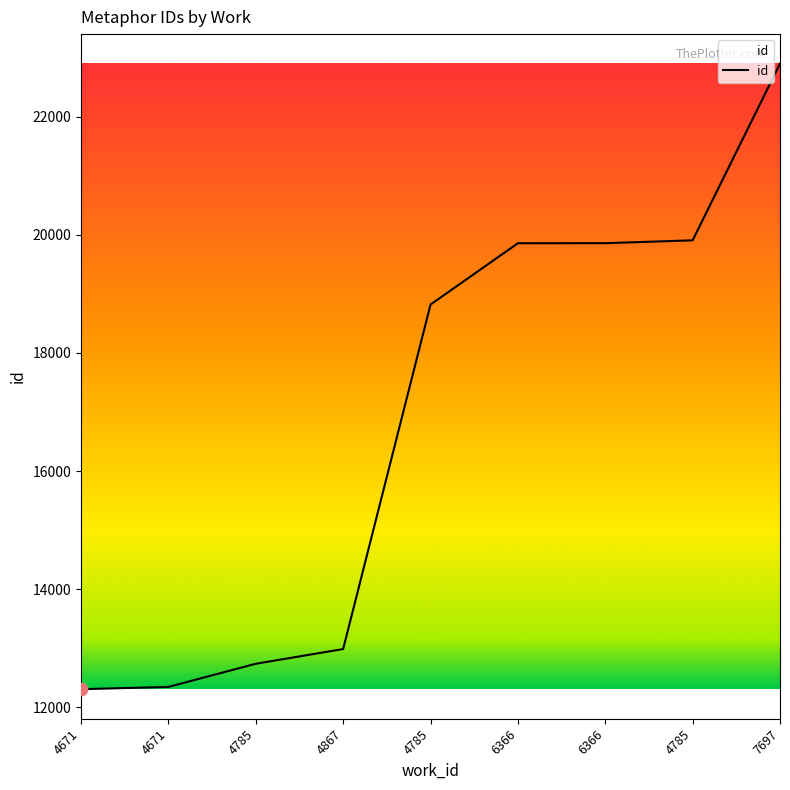

How many lines are shown in the chart?

1